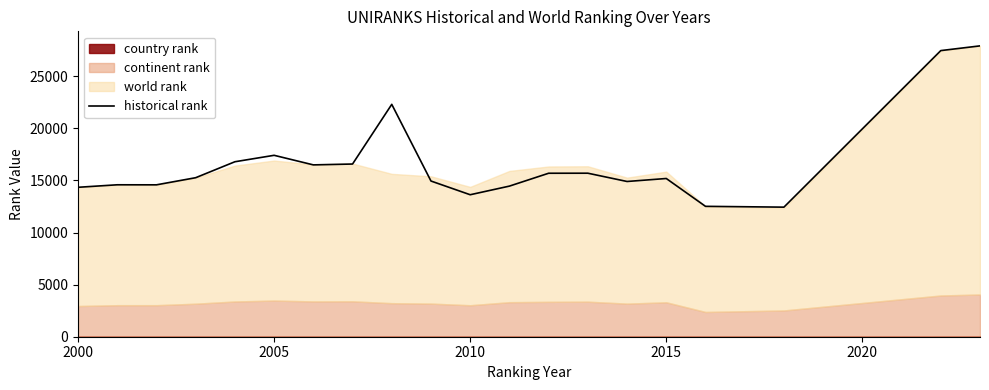

True or false: there are more than 0 points higher than both neighbors.

True